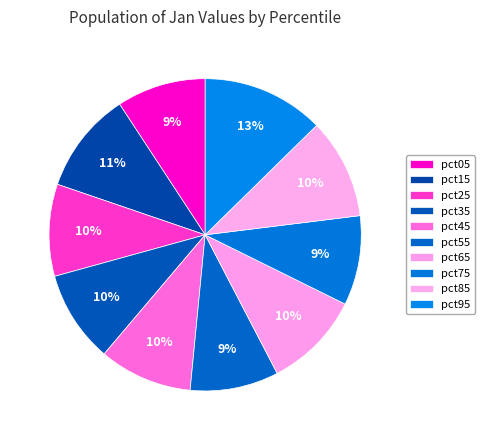

Which has a higher value, pct85 or pct55?

pct85